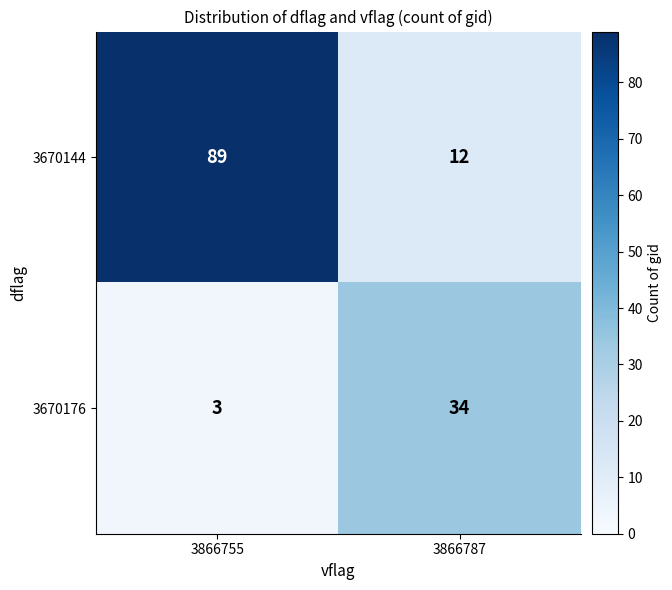

At 3866755, list the series in order from largest to smallest.

3670144, 3670176